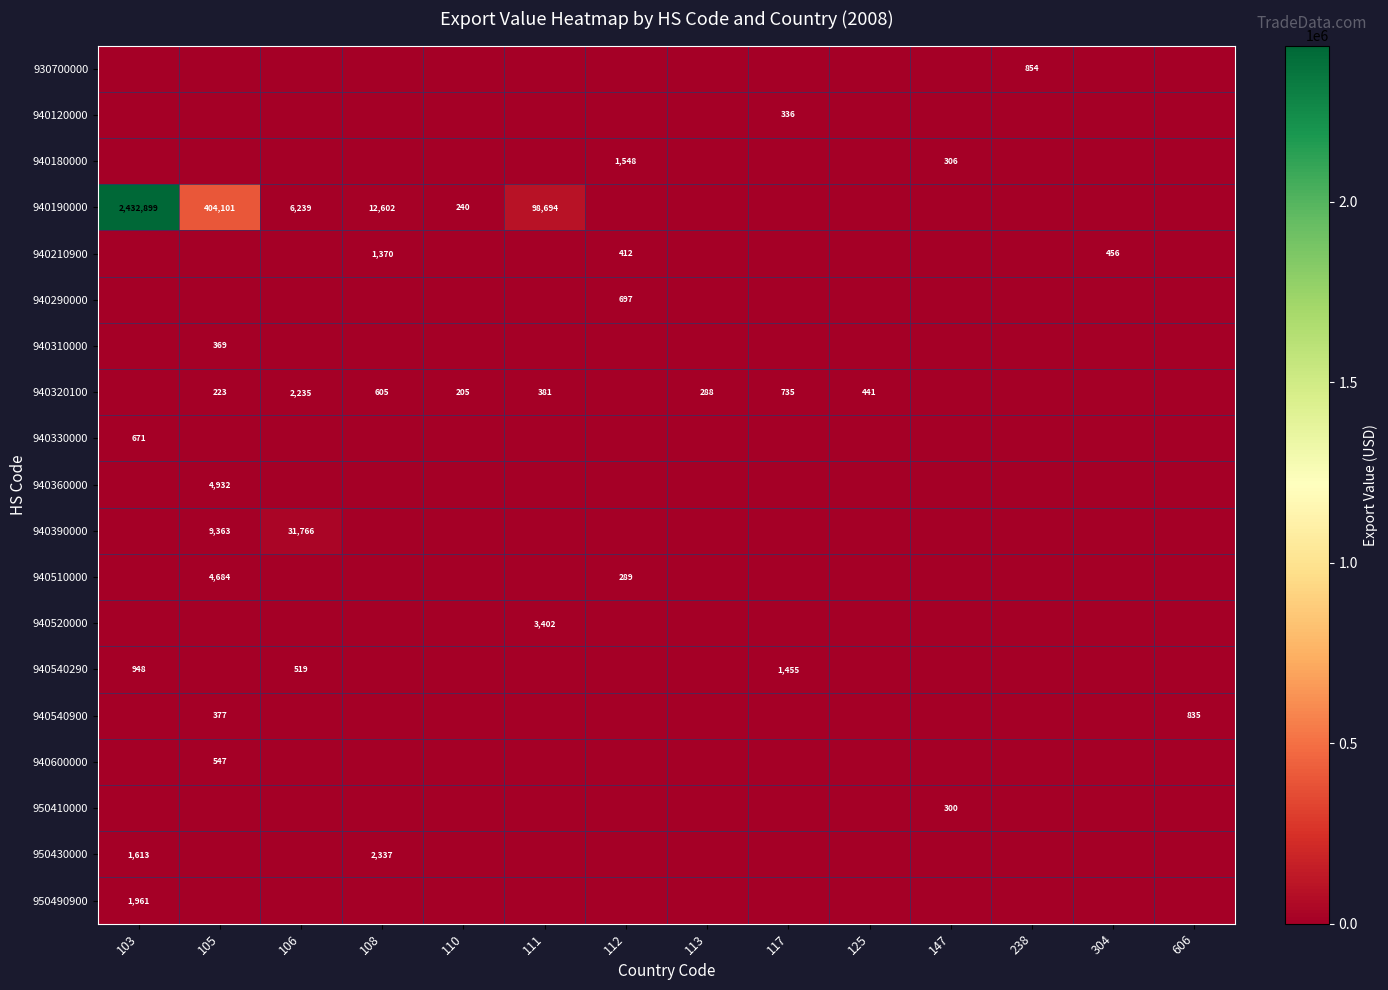

The 950430000 series shows 754 at 103. True or false?

False